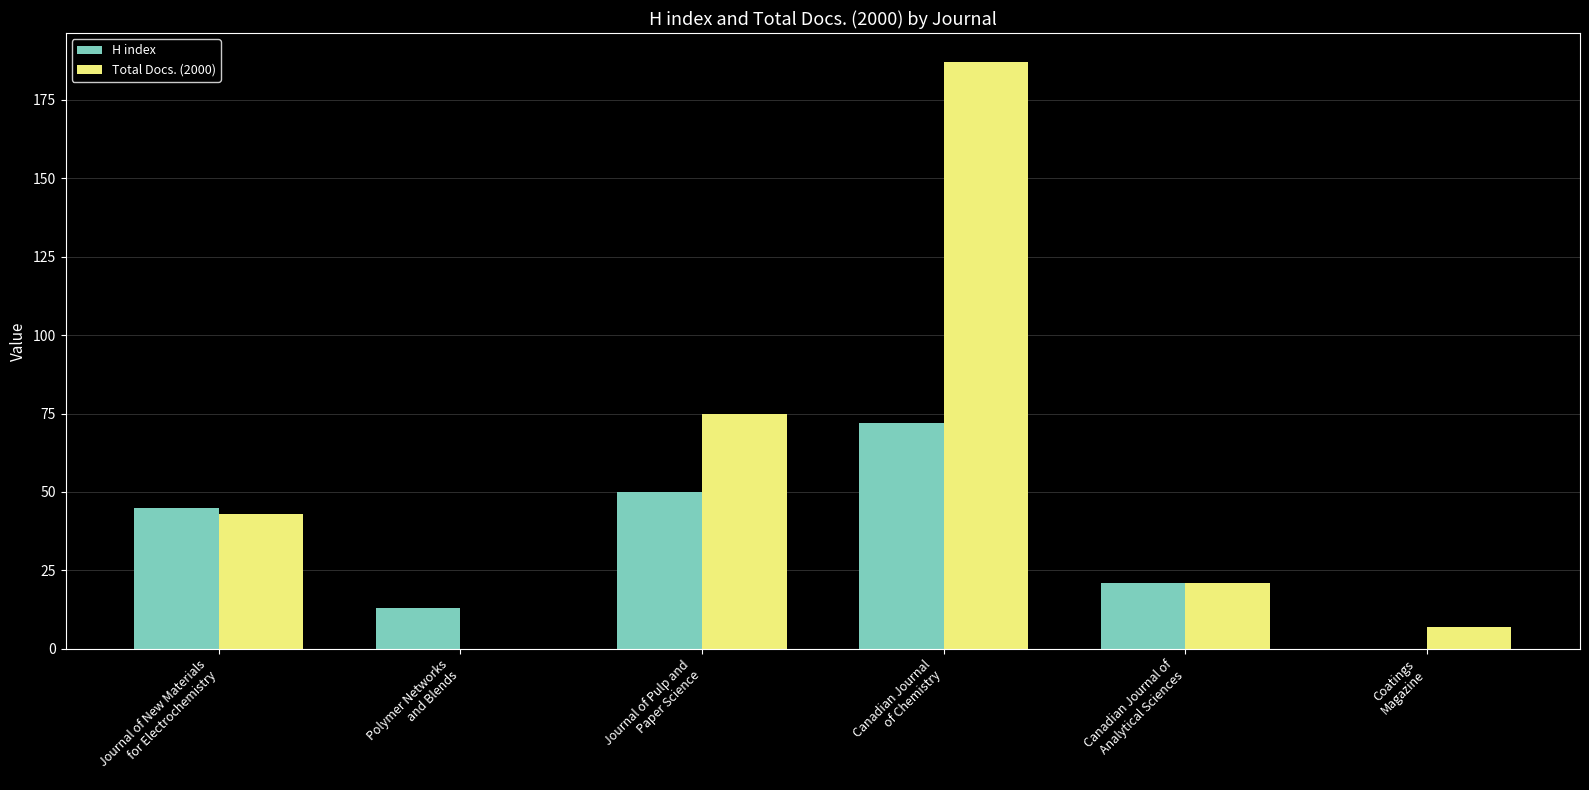

How many series are shown in this chart?

2